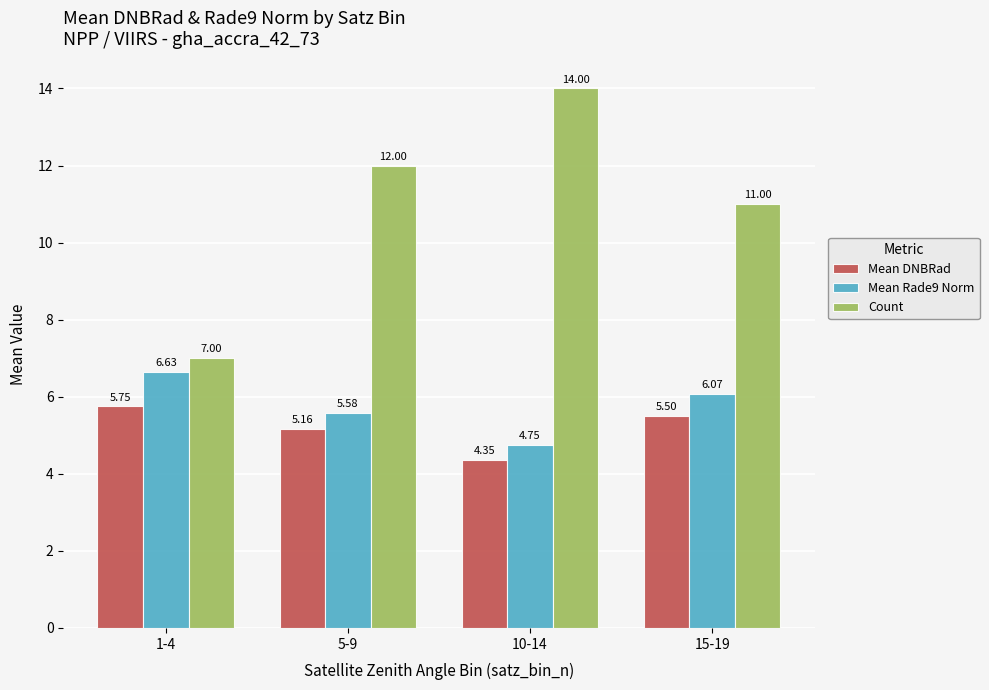

What are all the series names shown in the legend?

Mean DNBRad, Mean Rade9 Norm, Count